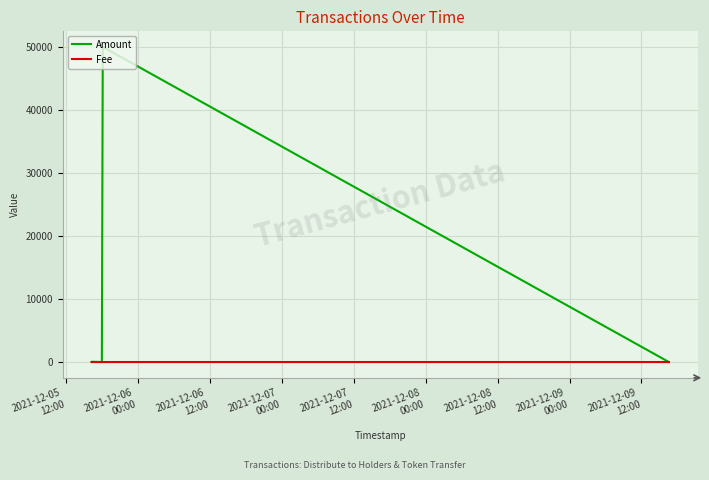

Which series has the largest total across all categories?

Amount